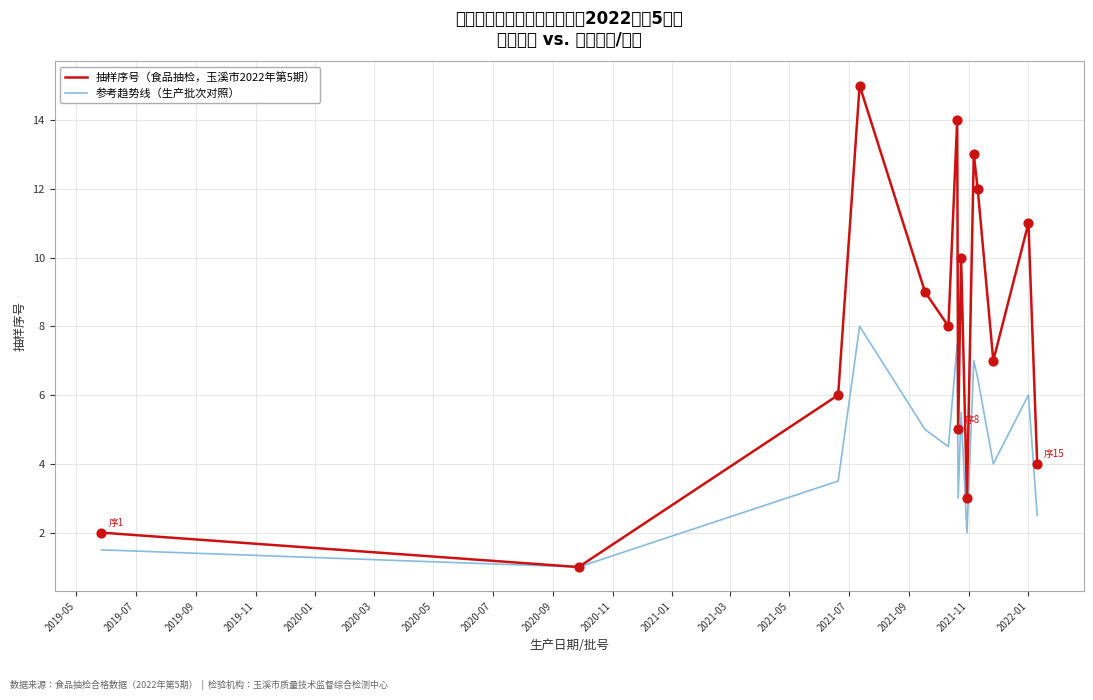

What are all the series names shown in the legend?

抽样序号（食品抽检，玉溪市2022年第5期）, 参考趋势线（生产批次对照）